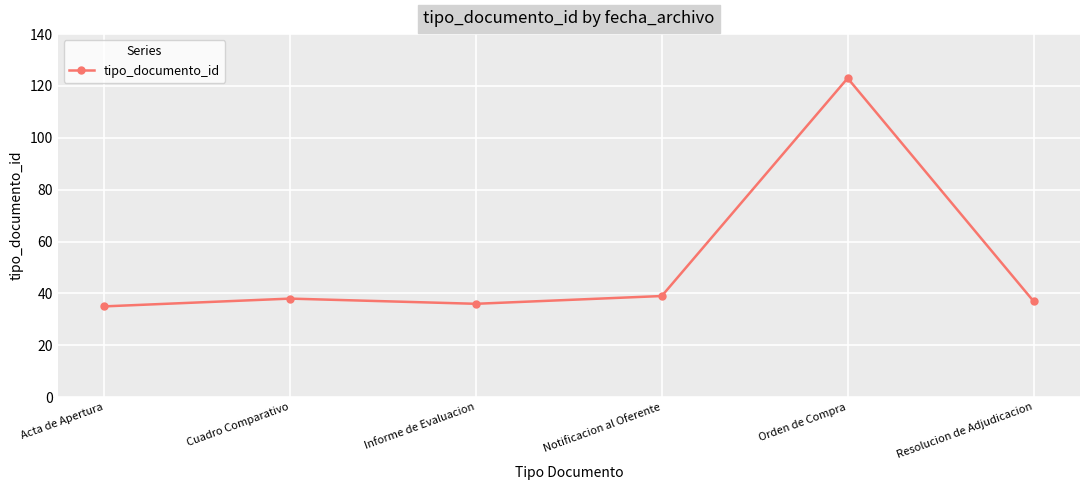

What is the minimum value shown in the chart?

35